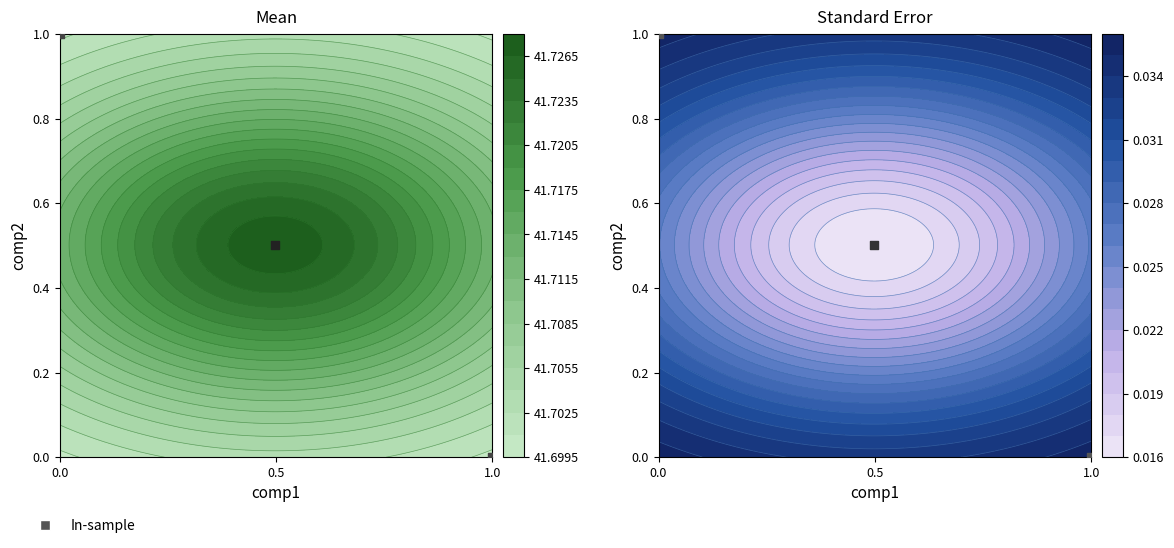

How many distinct data groups are displayed?

1